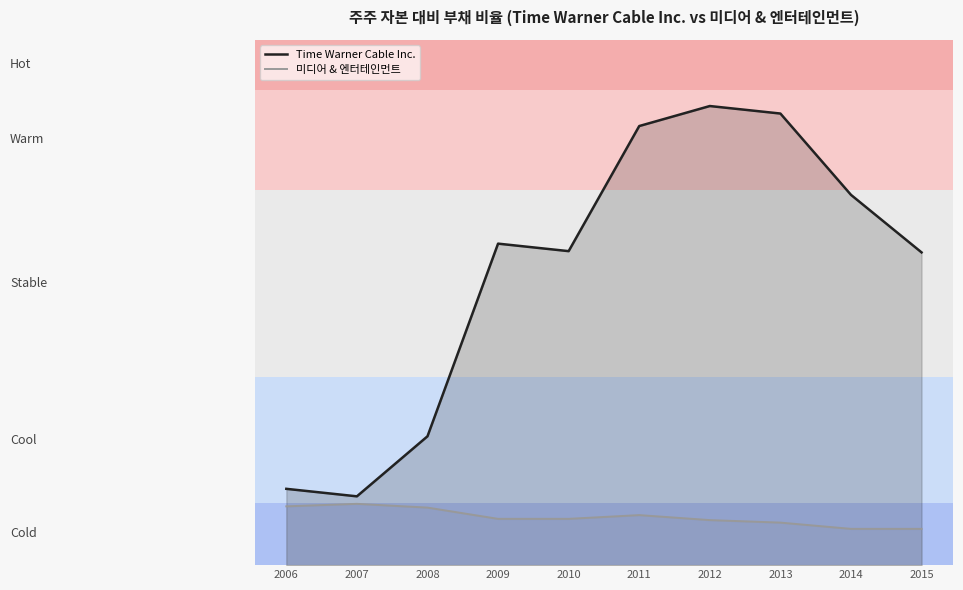

Where is the first local minimum for Time Warner Cable Inc.?

2007